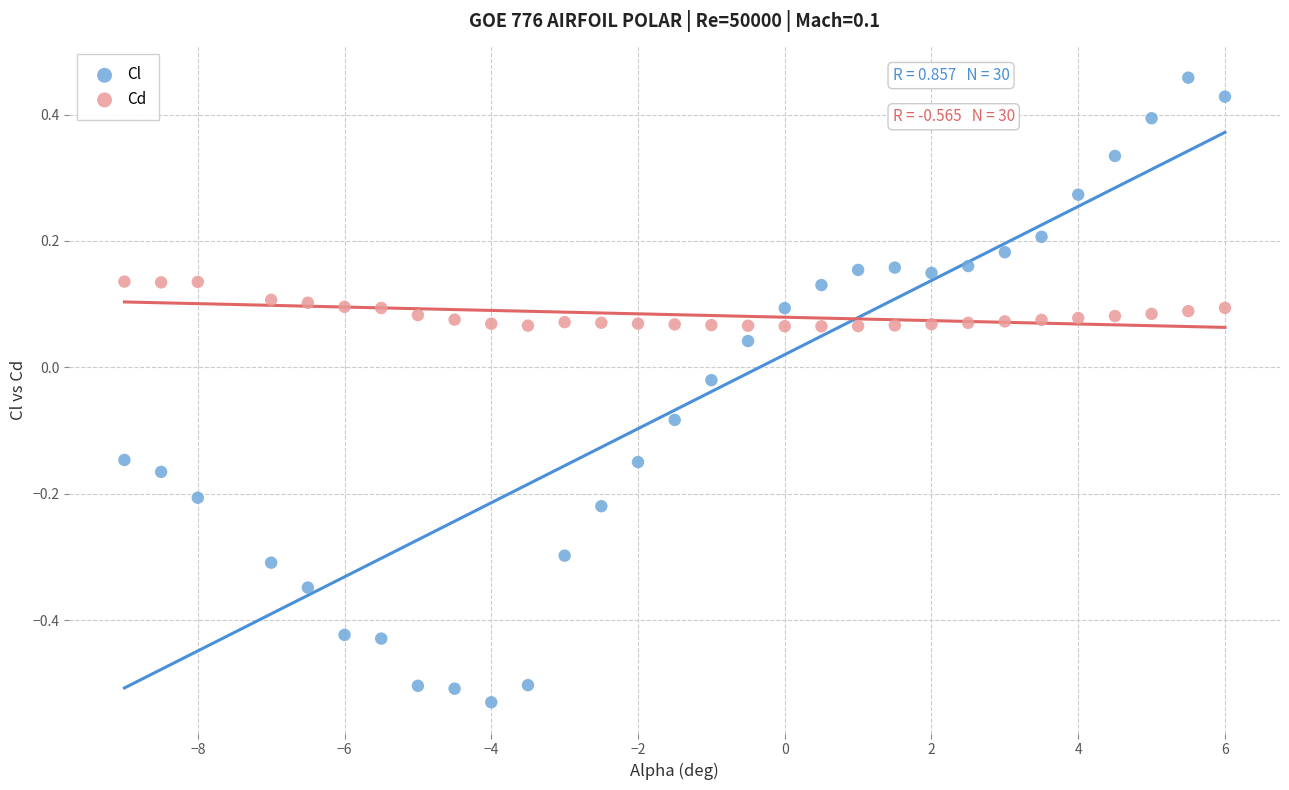

Across all data points, what is the range of X values (max minus min)?

15.0